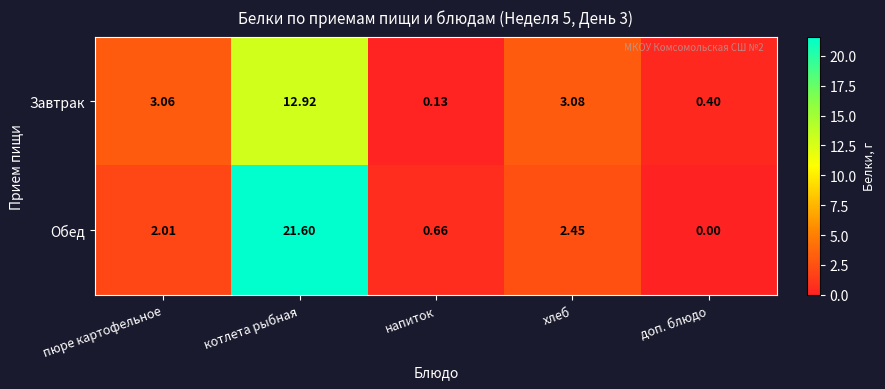

At which label does Завтрак reach its minimum?

напиток